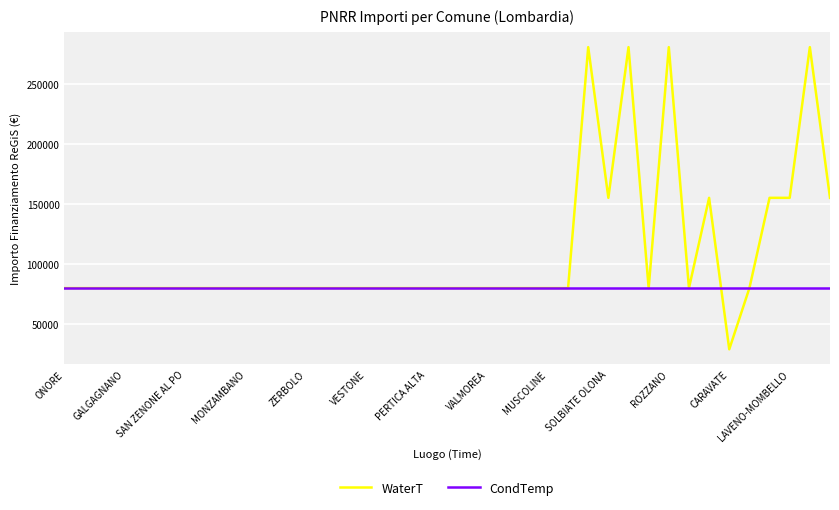

Reading right to left, list all the values displayed in this chart.

WaterT: 155234.0	280932.0	155234.0	155234.0	79922.0	28902.0	155234.0	79922.0	280932.0	79922.0	280932.0	155234.0	280932.0	79922.0	79922.0	79922.0	79922.0	79922.0	79922.0	79922.0	79922.0	79922.0	79922.0	79922.0	79922.0	79922.0	79922.0	79922.0	79922.0	79922.0	79922.0	79922.0	79922.0	79922.0	79922.0	79922.0	79922.0	79922.0	79922.0
CondTemp: 79932.0	79932.0	79932.0	79932.0	79932.0	79932.0	79932.0	79932.0	79932.0	79932.0	79932.0	79932.0	79932.0	79932.0	79932.0	79932.0	79932.0	79932.0	79932.0	79932.0	79932.0	79932.0	79932.0	79932.0	79932.0	79932.0	79932.0	79932.0	79932.0	79932.0	79932.0	79932.0	79932.0	79932.0	79932.0	79932.0	79932.0	79932.0	79932.0